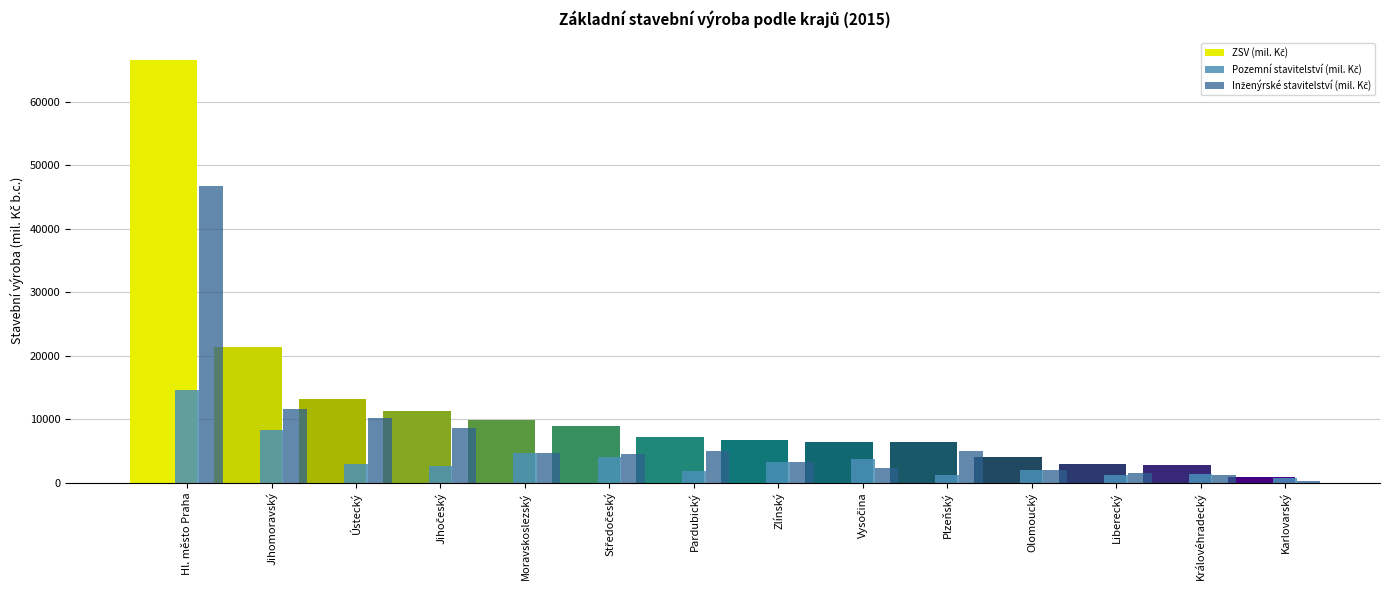

What is the greatest value displayed?

66574